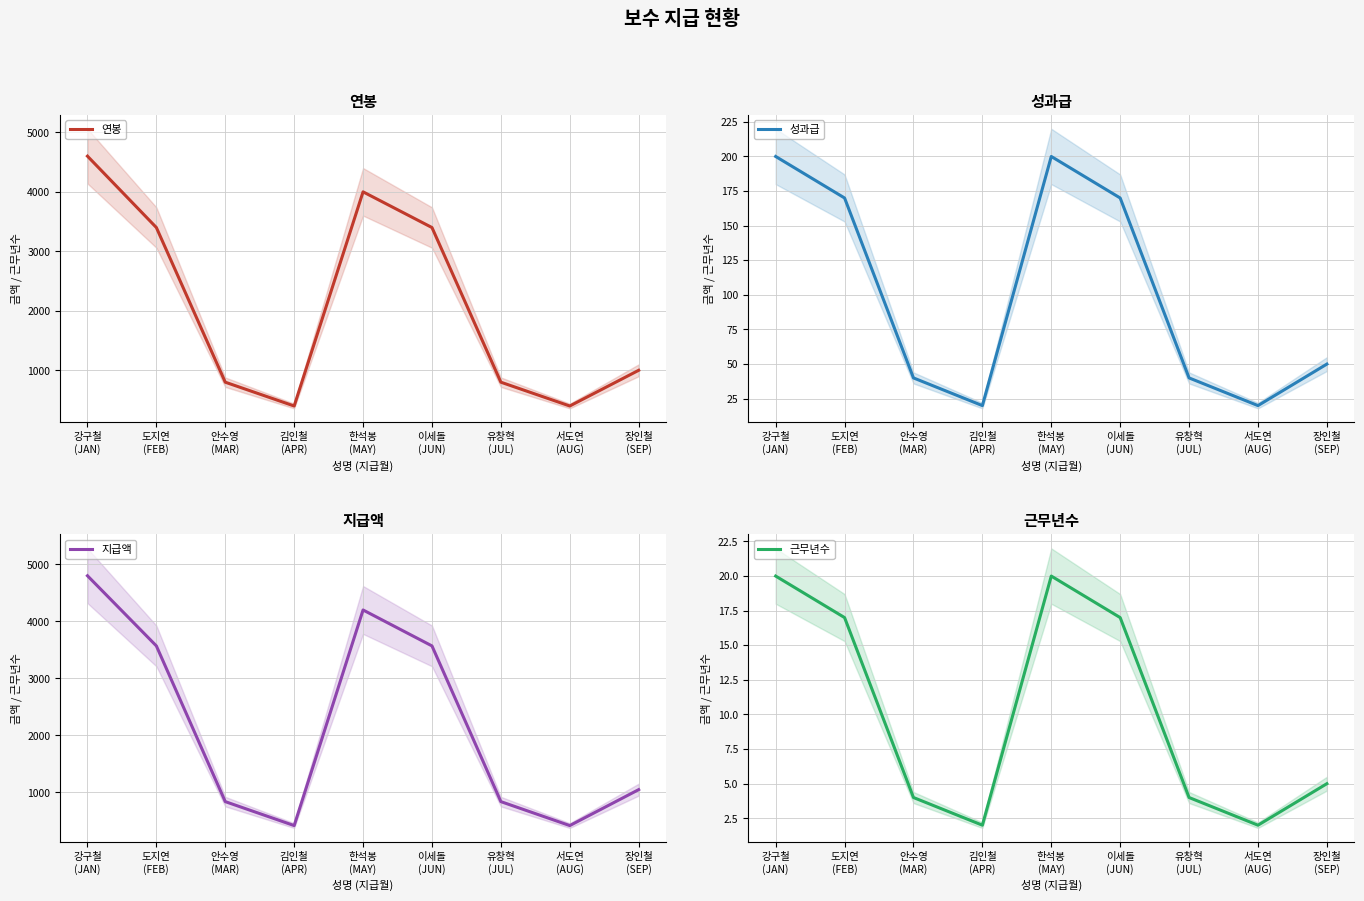

Does the chart have visible grid lines?

Yes